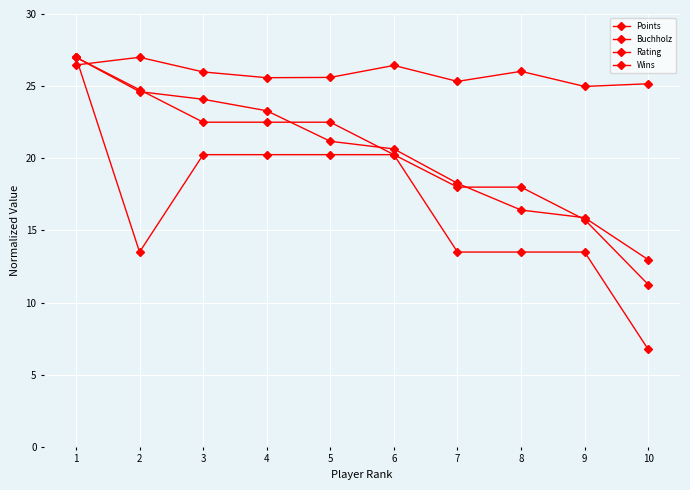

Reading left to right, extract all data points from this chart.

Points: 27.0	24.8	22.5	22.5	22.5	20.2	18.0	18.0	15.8	11.2
Buchholz: 27.0	24.6	24.1	23.3	21.2	20.6	18.3	16.4	15.9	13.0
Rating: 26.5	27.0	26.0	25.6	25.6	26.4	25.3	26.0	25.0	25.2
Wins: 27.0	13.5	20.2	20.2	20.2	20.2	13.5	13.5	13.5	6.8